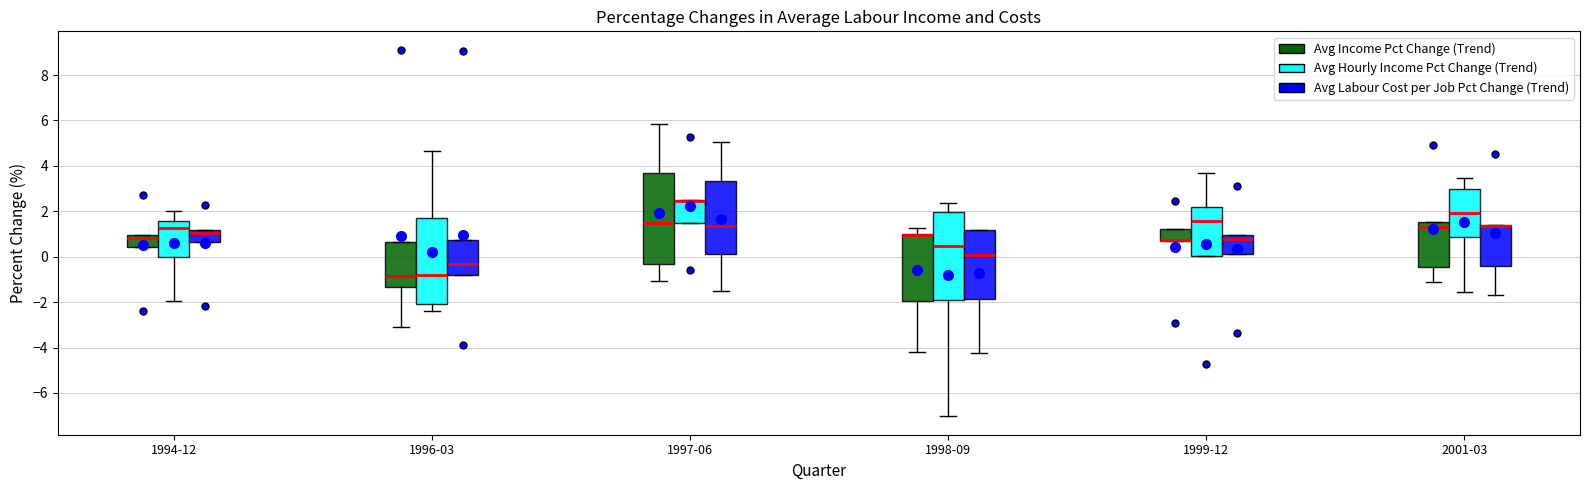

Reading left to right, transcribe this box plot: for each box, give where its median line is, the range the box spans, and where its two whiskers end, as read against the y-axis. The values are not printed on the chart, so give them approximately, as read against the axis.

1994-12 (Avg Income Pct Change (Trend)): median 0.8, box 0.4 to 1.0, whiskers 0.4 to 1.0
1994-12 (Avg Hourly Income Pct Change (Trend)): median 1.2, box 0.0 to 1.6, whiskers -2.0 to 2.0
1994-12 (Avg Labour Cost per Job Pct Change (Trend)): median 1.0, box 0.6 to 1.2, whiskers 0.6 to 1.2
1996-03 (Avg Income Pct Change (Trend)): median -0.8, box -1.4 to 0.6, whiskers -3.0 to 0.6
1996-03 (Avg Hourly Income Pct Change (Trend)): median -0.8, box -2.0 to 1.8, whiskers -2.4 to 4.6
1996-03 (Avg Labour Cost per Job Pct Change (Trend)): median -0.4, box -0.8 to 0.8, whiskers -0.8 to 0.8
1997-06 (Avg Income Pct Change (Trend)): median 1.4, box -0.4 to 3.6, whiskers -1.0 to 5.8
1997-06 (Avg Hourly Income Pct Change (Trend)): median 2.4 (drawn on the box's upper edge), box 1.6 to 2.6, whiskers 1.6 to 2.6
1997-06 (Avg Labour Cost per Job Pct Change (Trend)): median 1.4, box 0.2 to 3.4, whiskers -1.6 to 5.0
1998-09 (Avg Income Pct Change (Trend)): median 1.0 (drawn on the box's upper edge), box -2.0 to 1.0, whiskers -4.2 to 1.2
1998-09 (Avg Hourly Income Pct Change (Trend)): median 0.4, box -2.0 to 2.0, whiskers -7.0 to 2.4
1998-09 (Avg Labour Cost per Job Pct Change (Trend)): median 0.0, box -1.8 to 1.2, whiskers -4.2 to 1.2
1999-12 (Avg Income Pct Change (Trend)): median 0.8 (drawn on the box's lower edge), box 0.6 to 1.2, whiskers 0.6 to 1.2
1999-12 (Avg Hourly Income Pct Change (Trend)): median 1.6, box 0.0 to 2.2, whiskers 0.0 to 3.6
1999-12 (Avg Labour Cost per Job Pct Change (Trend)): median 0.8, box 0.2 to 1.0, whiskers 0.2 to 1.0
2001-03 (Avg Income Pct Change (Trend)): median 1.4, box -0.4 to 1.6, whiskers -1.2 to 1.6
2001-03 (Avg Hourly Income Pct Change (Trend)): median 2.0, box 0.8 to 3.0, whiskers -1.6 to 3.4
2001-03 (Avg Labour Cost per Job Pct Change (Trend)): median 1.4 (drawn on the box's upper edge), box -0.4 to 1.4, whiskers -1.6 to 1.4